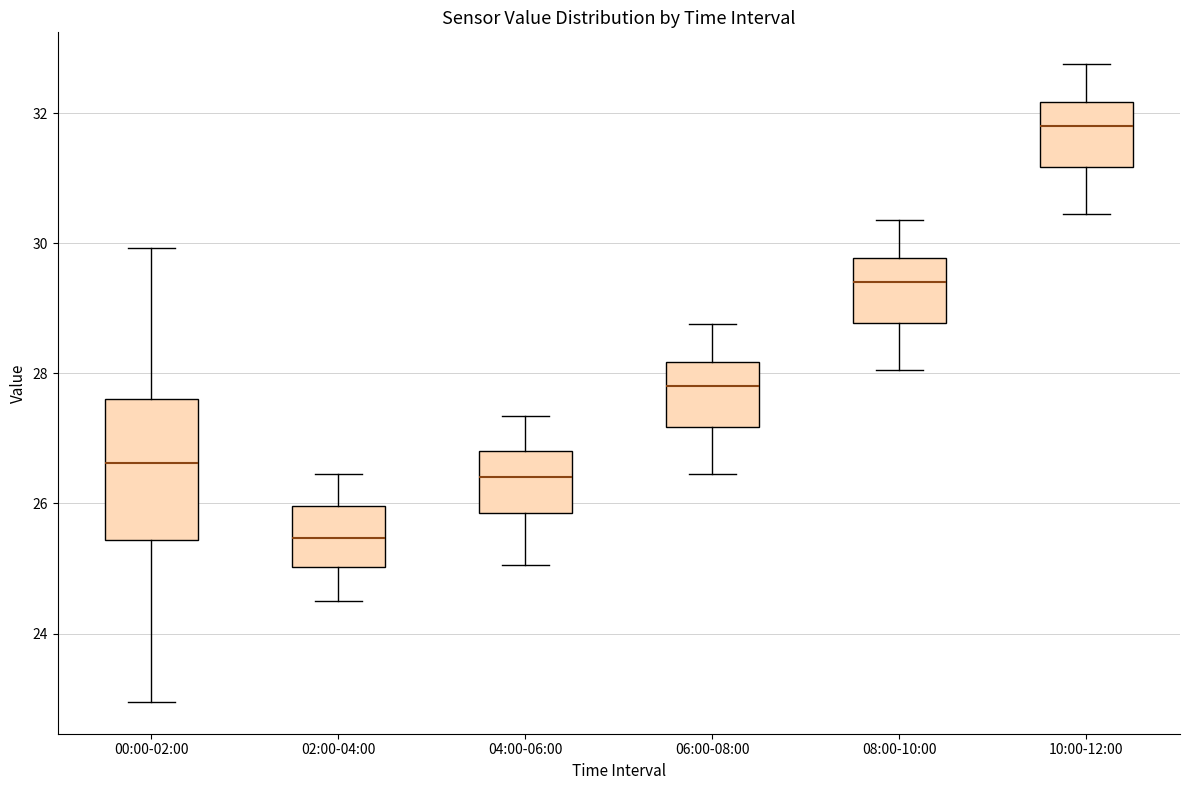

Comparing the boxes themselves (not the whiskers), which one is the tallest?

00:00-02:00